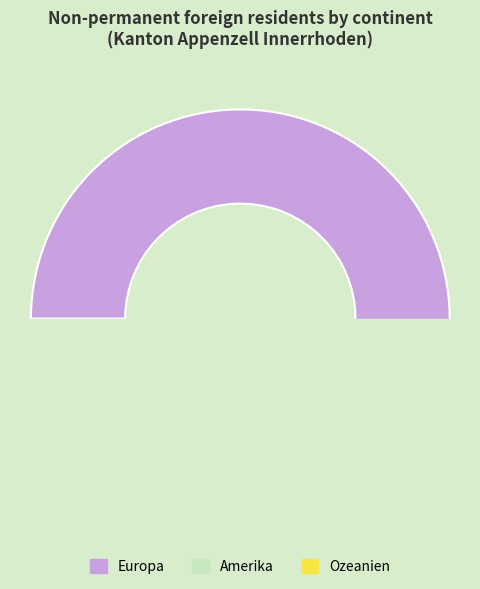

How many slices are in this pie chart?

3